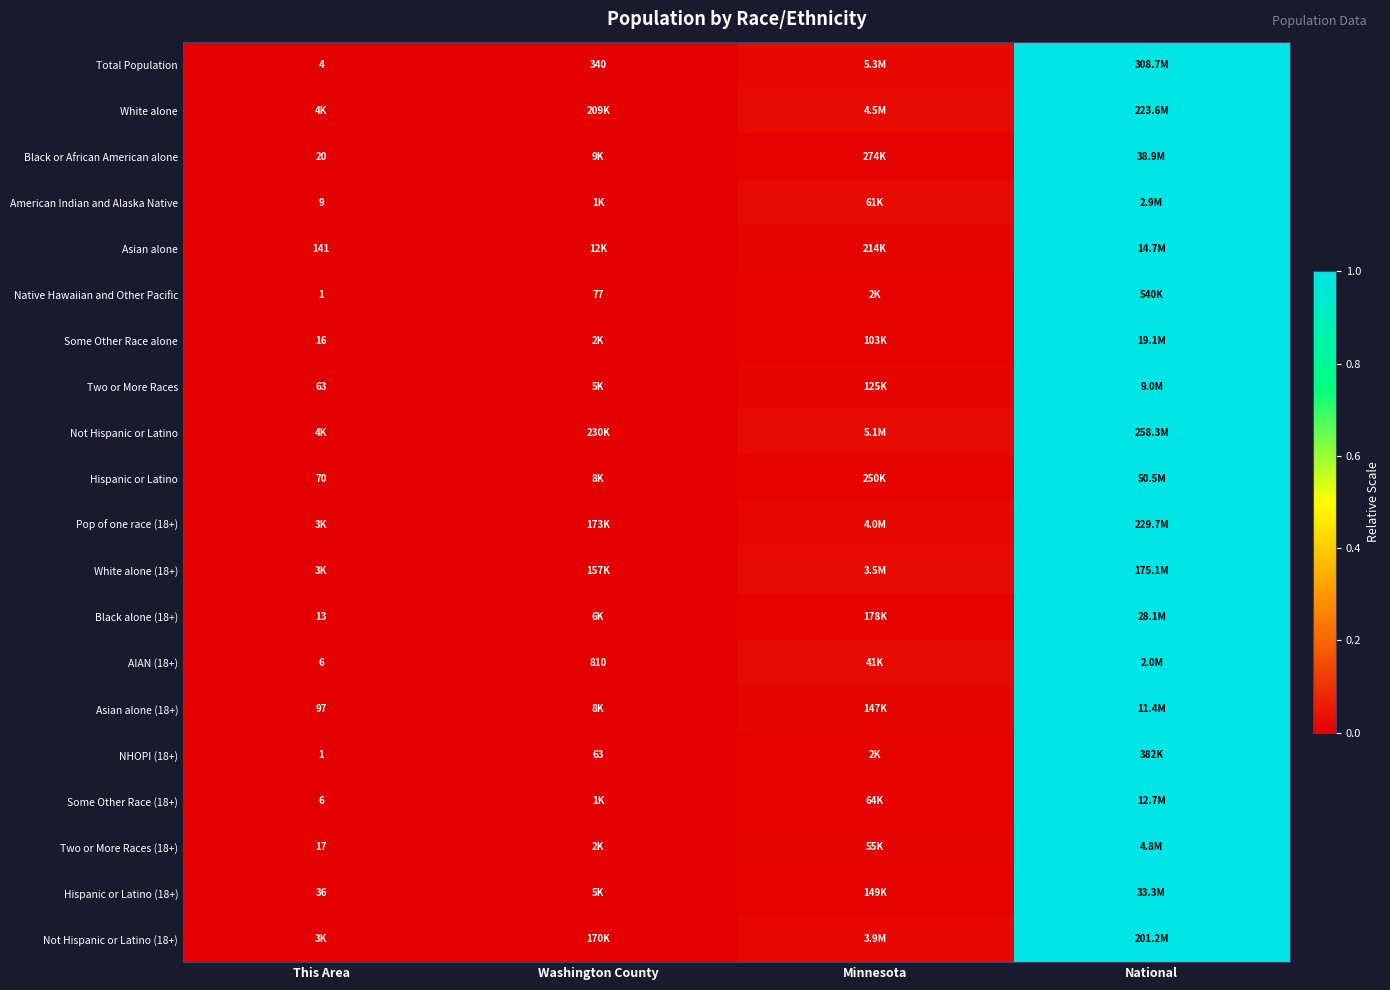

Which series has the largest range (max minus min)?

Total Population